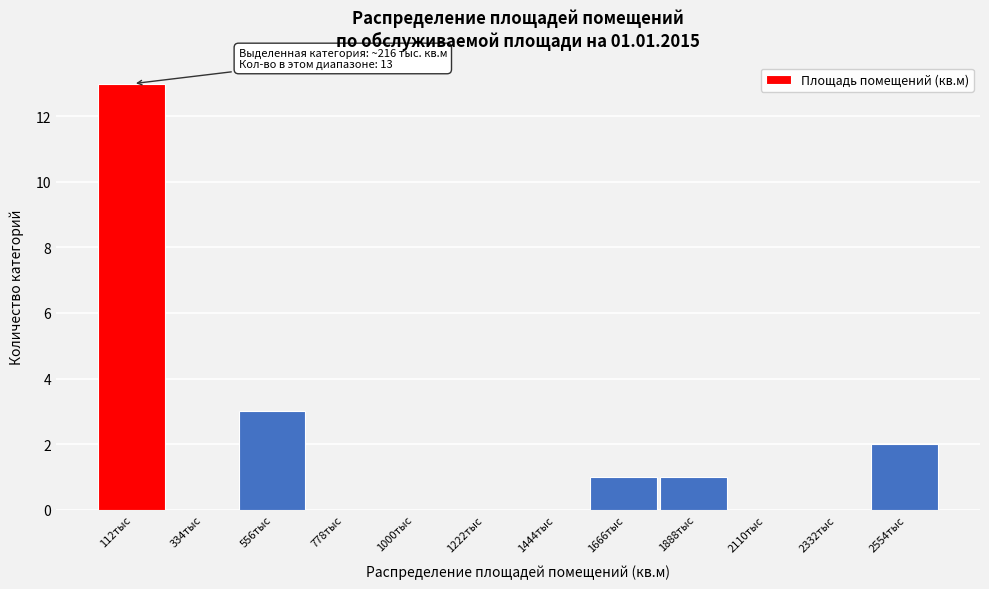

Reading left to right, what are all the values shown in this chart?

112тыс=13	334тыс=0	556тыс=3	778тыс=0	1000тыс=0	1222тыс=0	1444тыс=0	1666тыс=1	1888тыс=1	2110тыс=0	2332тыс=0	2554тыс=2